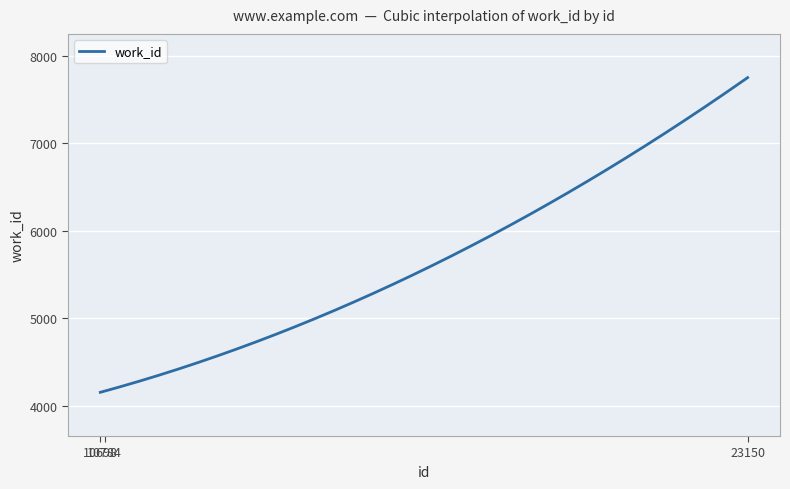

What is the difference between the maximum and minimum values?

3599.0